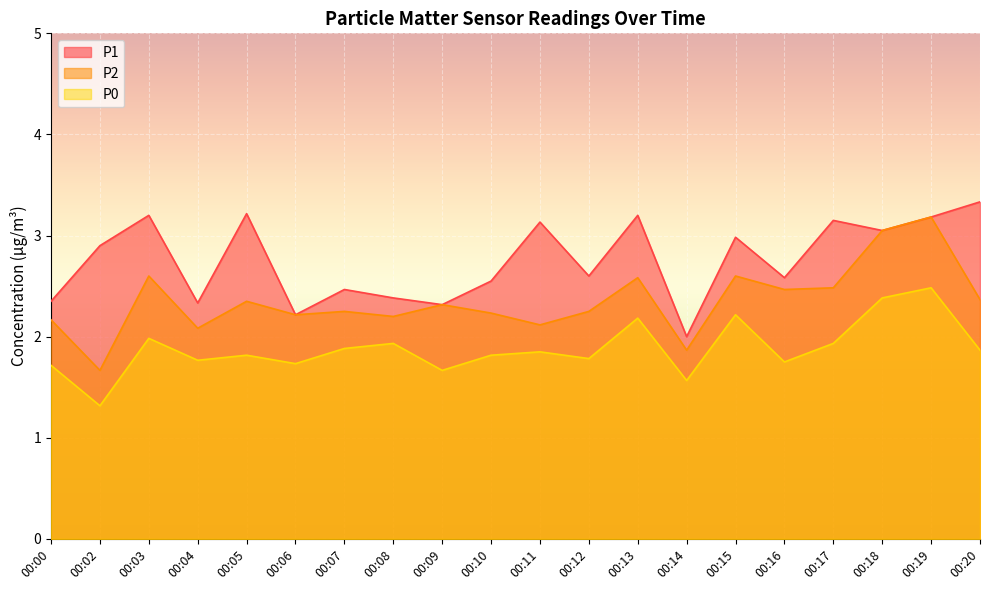

The P1 series shows 2.1 at 00:17. True or false?

False